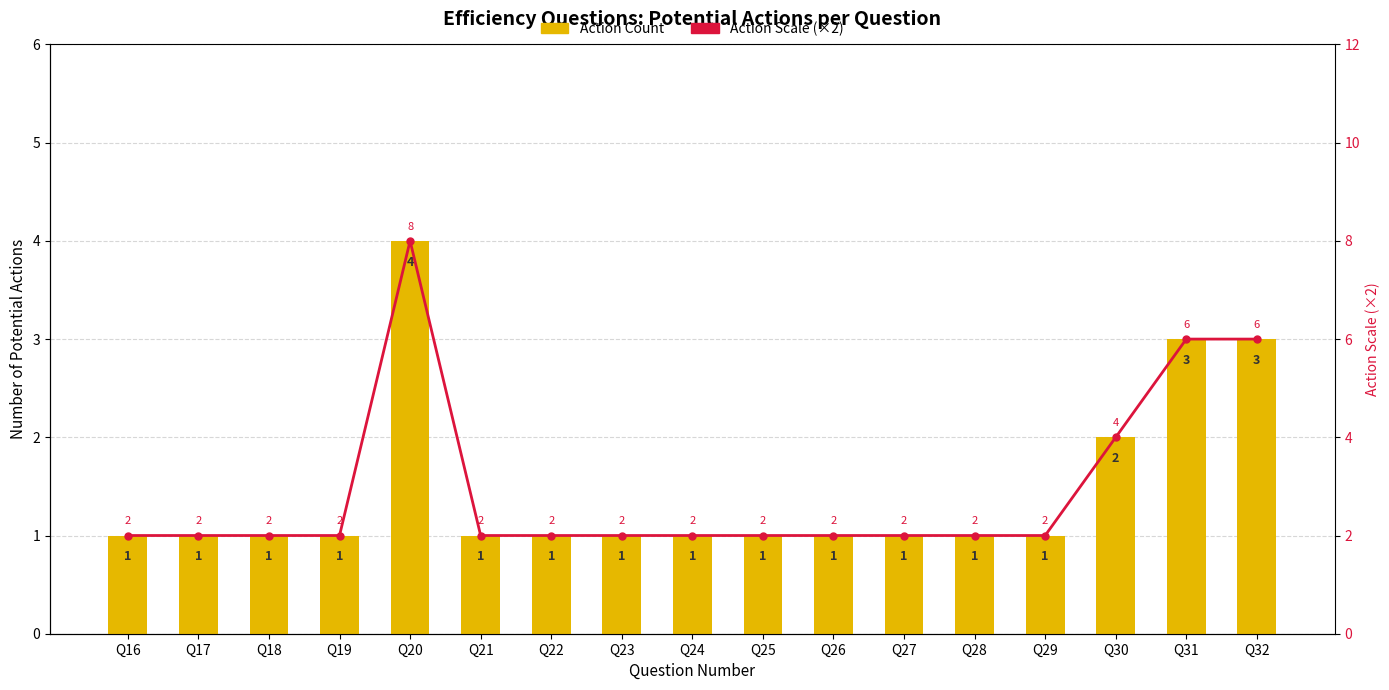

What is the total value across all series at Q18?

3